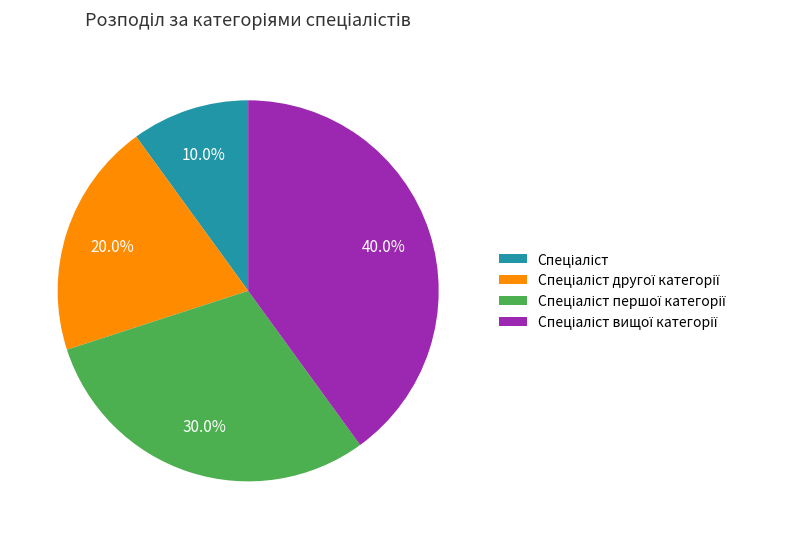

Is there any slice that represents more than half of the pie?

No